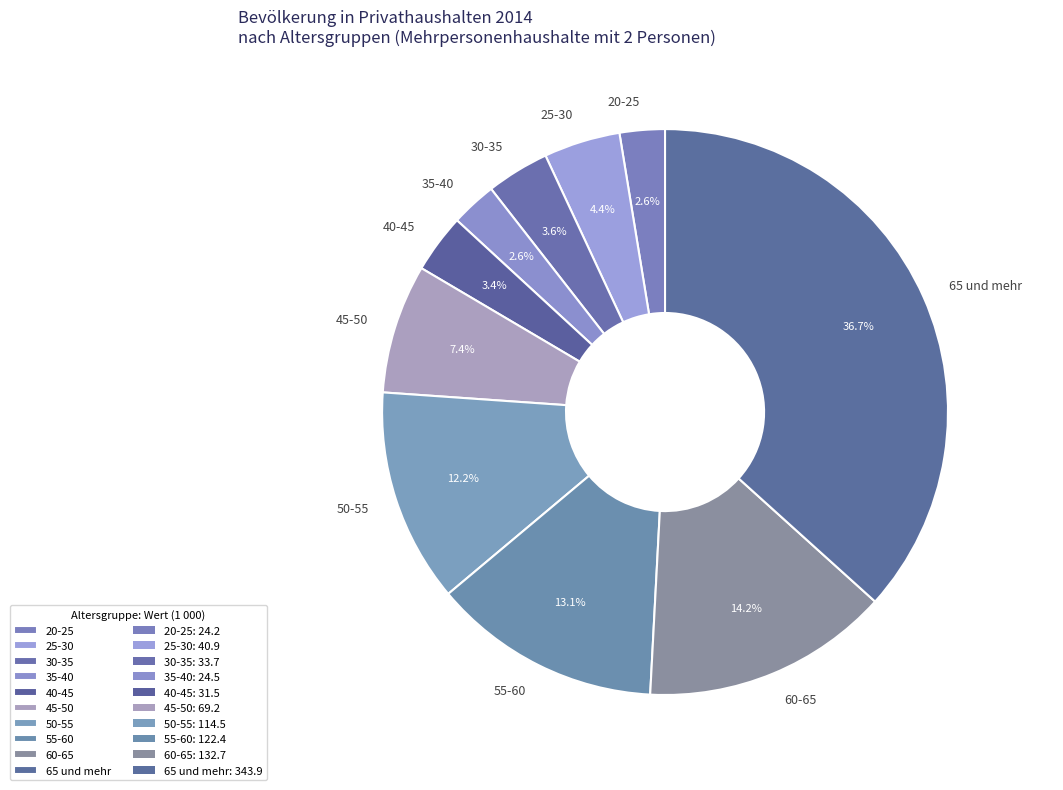

To the nearest percent, what is the difference between the largest and smallest slice percentages?

34%